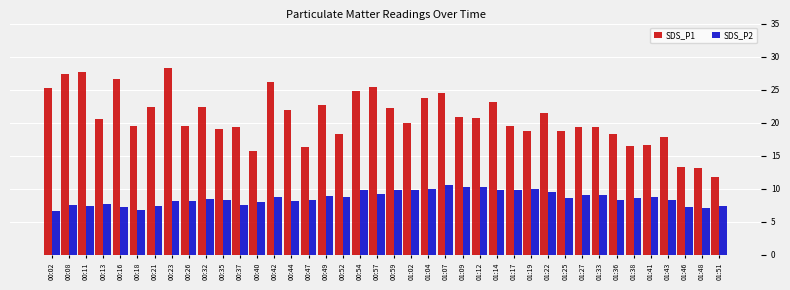

What is the spread (max minus min) of values at 01:09?

10.5